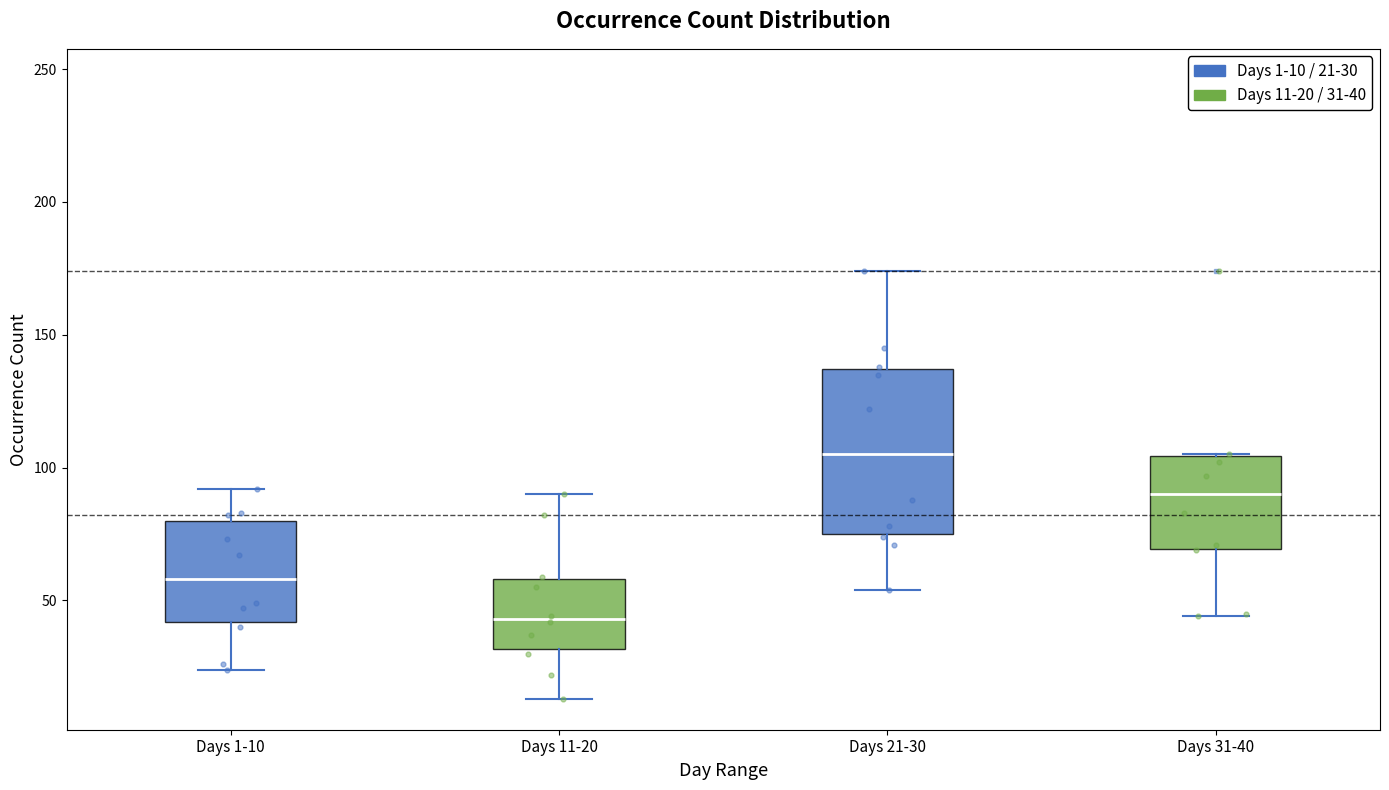

Reading left to right, read every box against the y-axis: the position of its median line, the range the box covers, and the ends of its whiskers. The values are not printed on the chart, so give them approximately, as read against the axis.

Days 1-10: median 60, box 40 to 80, whiskers 25 to 90
Days 11-20: median 45, box 30 to 60, whiskers 15 to 90
Days 21-30: median 105, box 75 to 135, whiskers 55 to 175
Days 31-40: median 90, box 70 to 105, whiskers 45 to 105